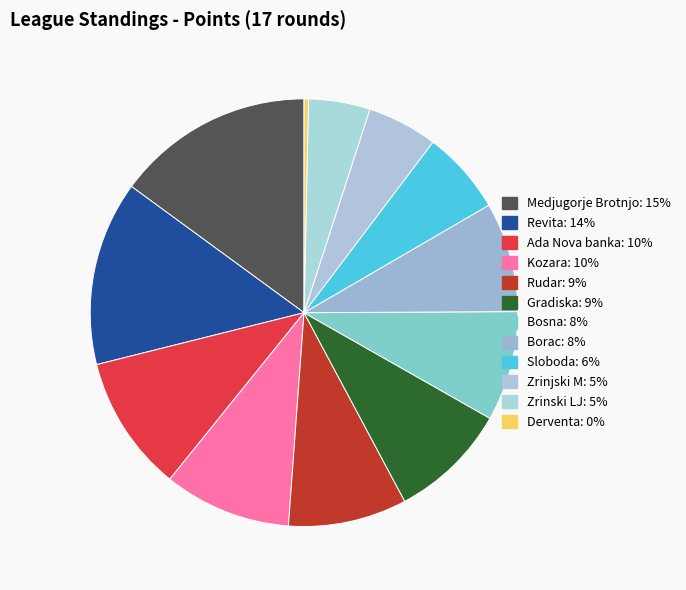

Rank the categories by value from highest to lowest.

Medjugorje Brotnjo, Revita, Ada Nova banka, Kozara, Rudar, Gradiska, Bosna, Borac, Sloboda, Zrinjski M, Zrinski LJ, Derventa